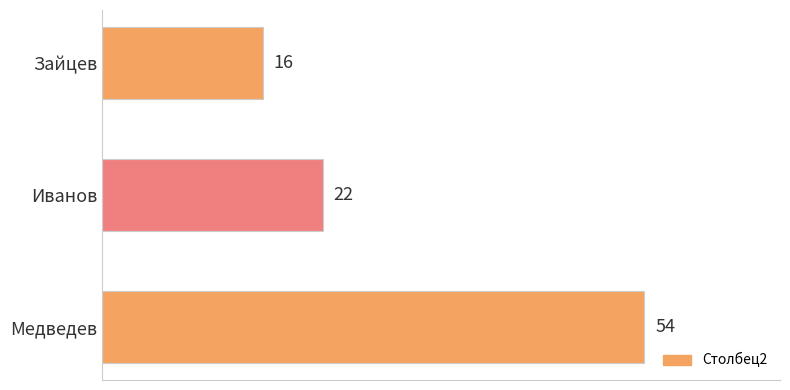

What is the difference between the maximum and second lowest values?

32